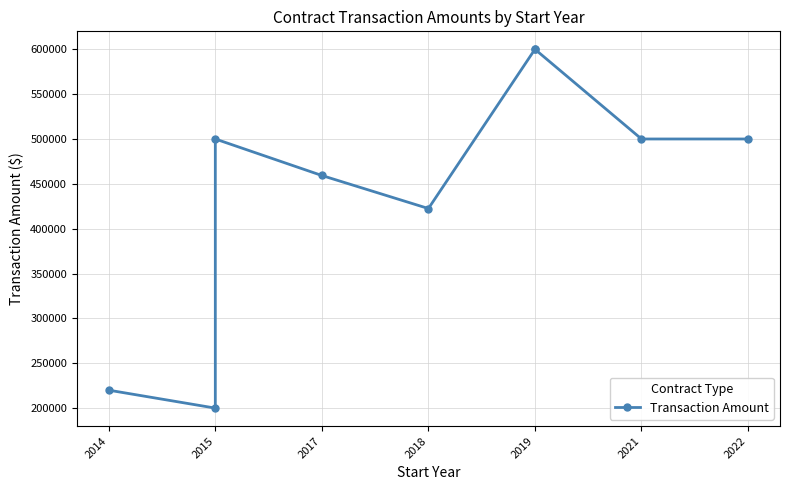

Does the chart have visible grid lines?

Yes